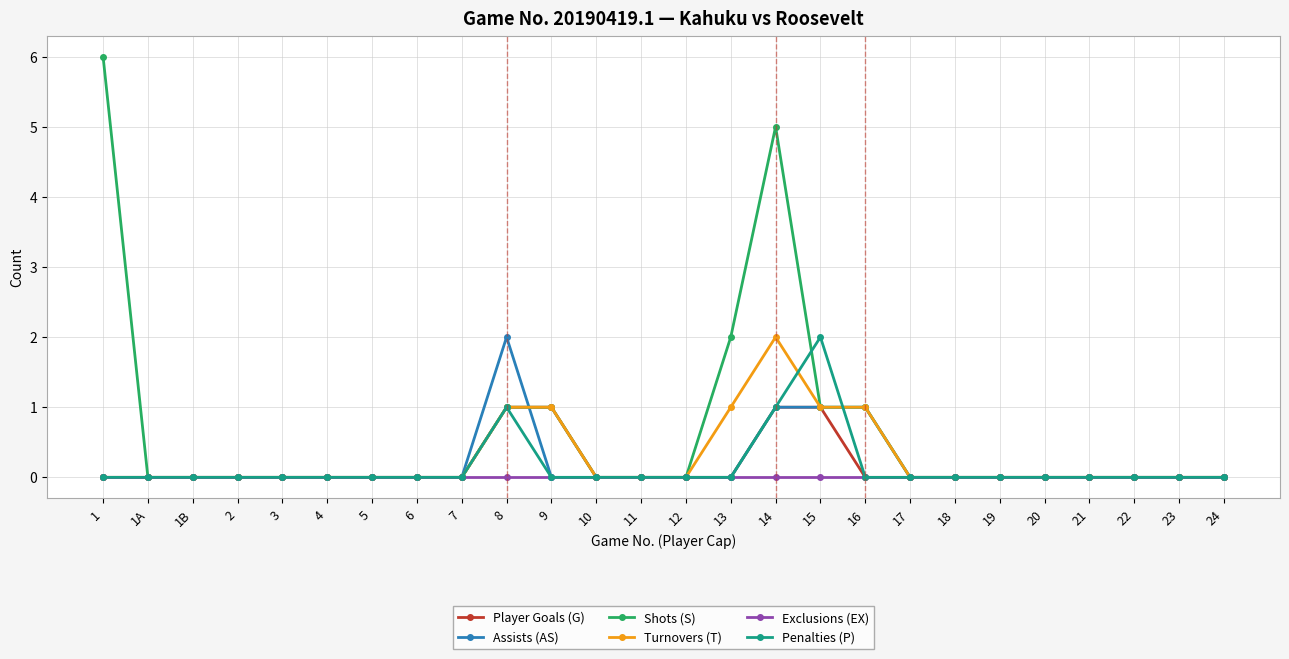

What is the difference between the maximum and second lowest values in the Player Goals (G) series?

1